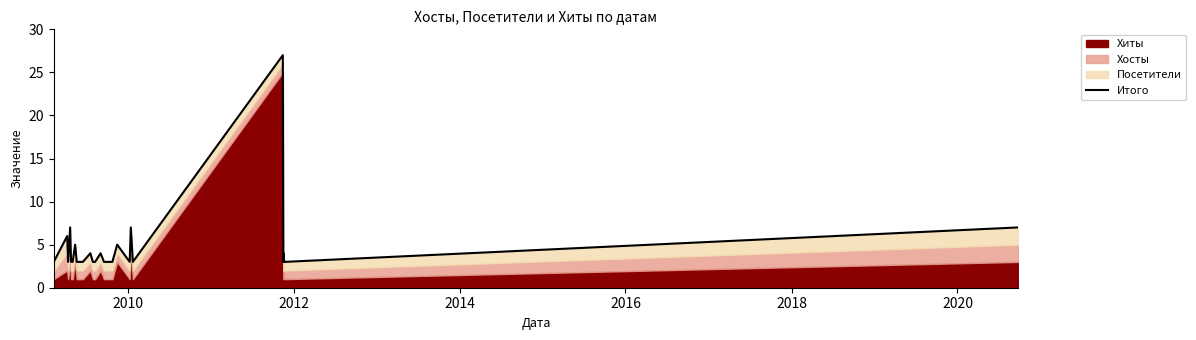

How many lines are shown in the chart?

1